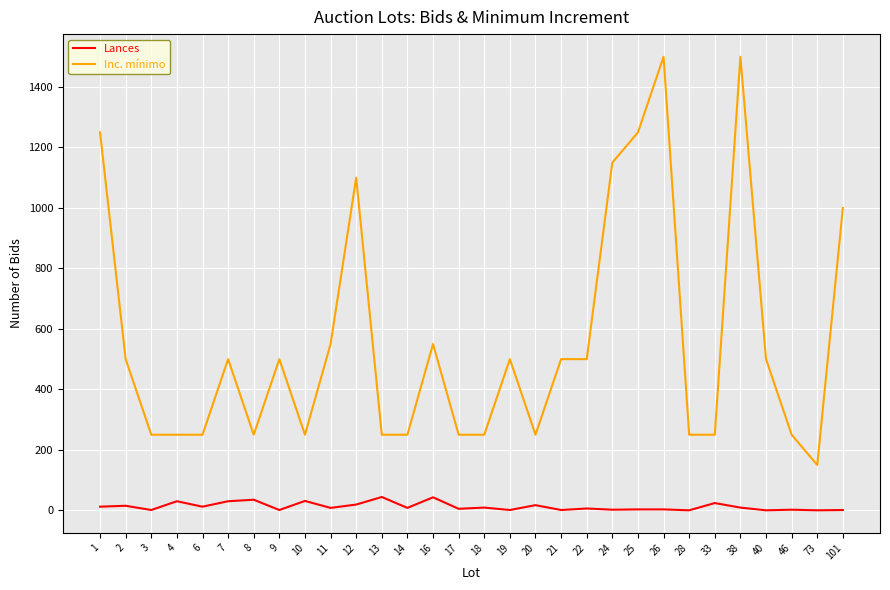

The Inc. mínimo series shows 1793 at 24. True or false?

False